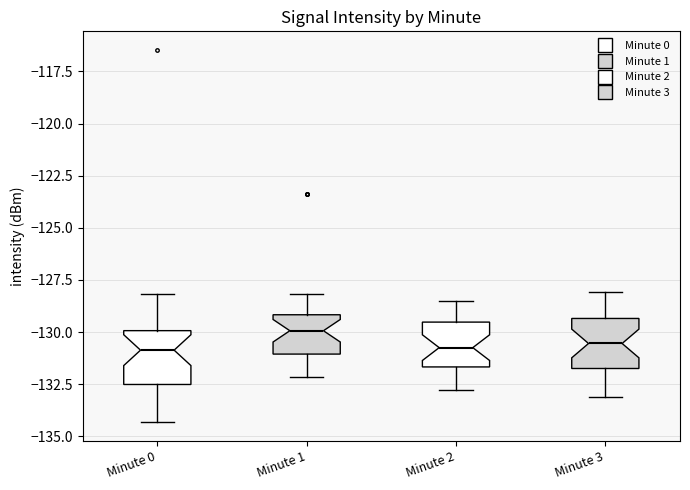

Where does the upper whisker of the box for Minute 2 end on the y-axis? The values are not printed on the chart, so give them approximately, as read against the axis.

-128.5